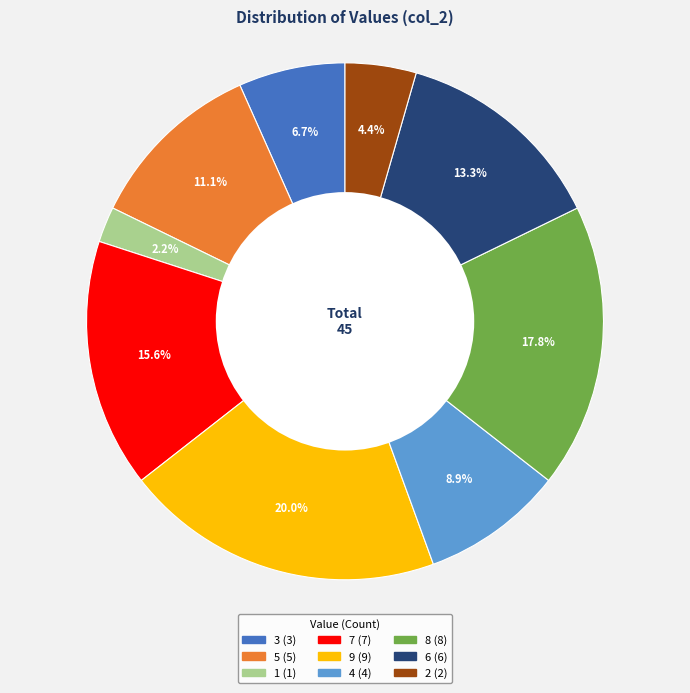

Count the number of slices in the pie.

9